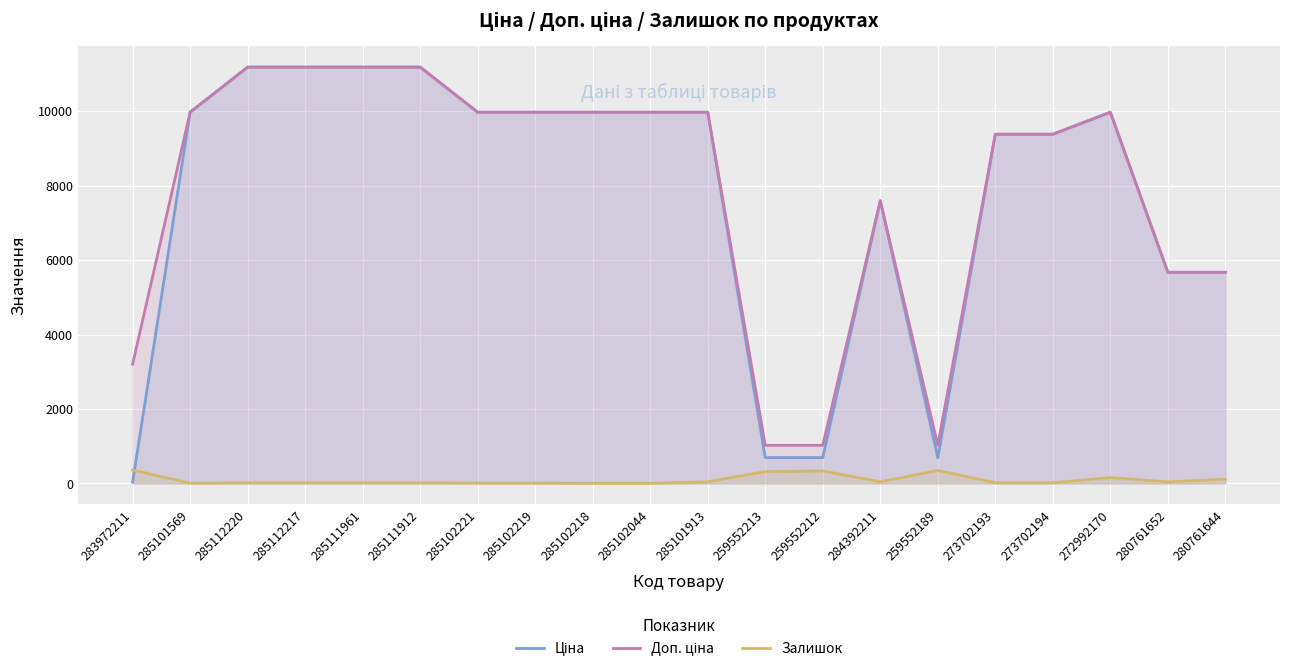

At which category is the sum across all series the highest?

285112220